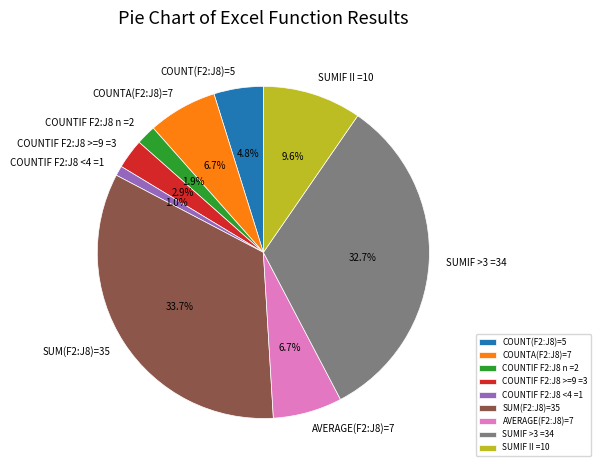

What is the ratio of the value at SUMIF >3 =34 to the value at SUM(F2:J8)=35?

1.0